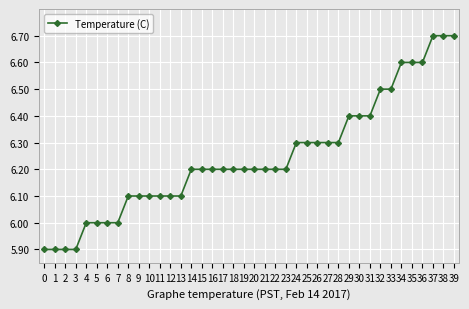

What is the change in value from 11 to 28?

+0.2